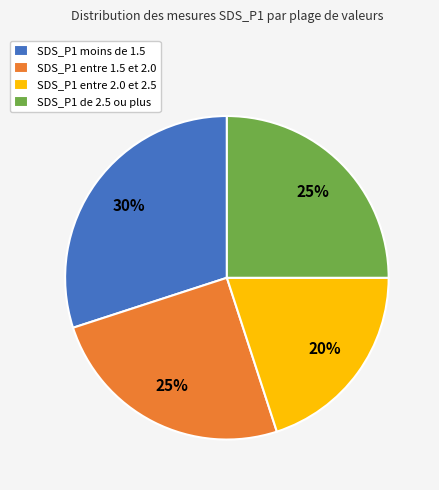

What is the smallest slice in the pie chart?

SDS_P1 entre 2.0 et 2.5